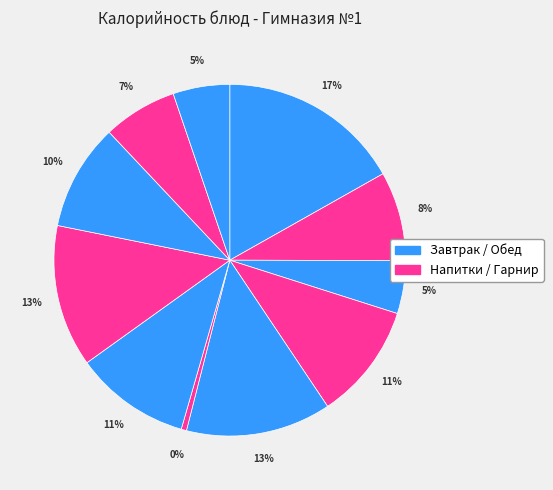

How many slices are in this pie chart?

11